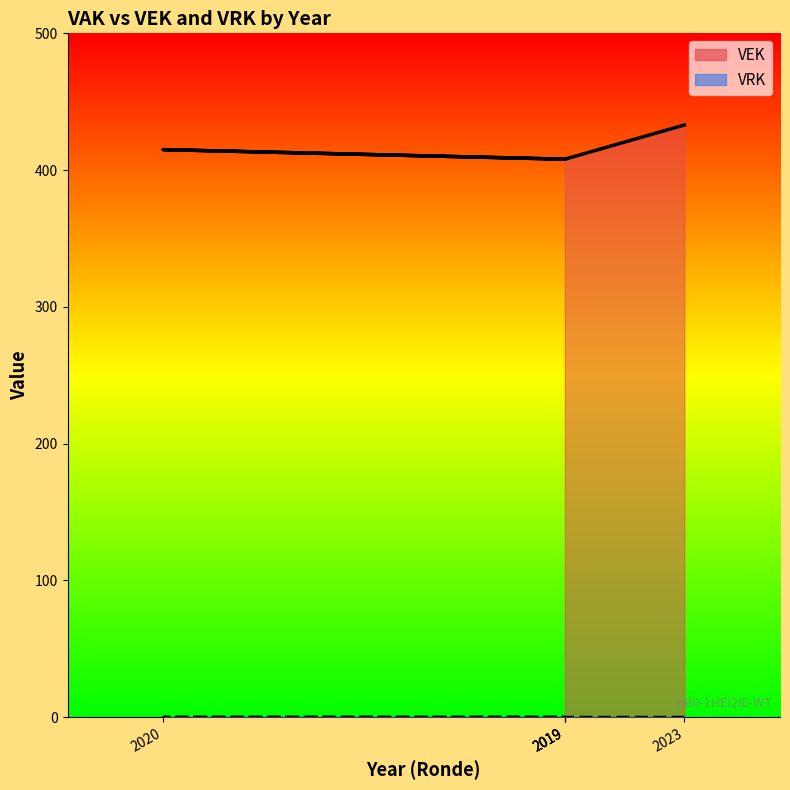

What is the difference between the maximum and minimum values?

25